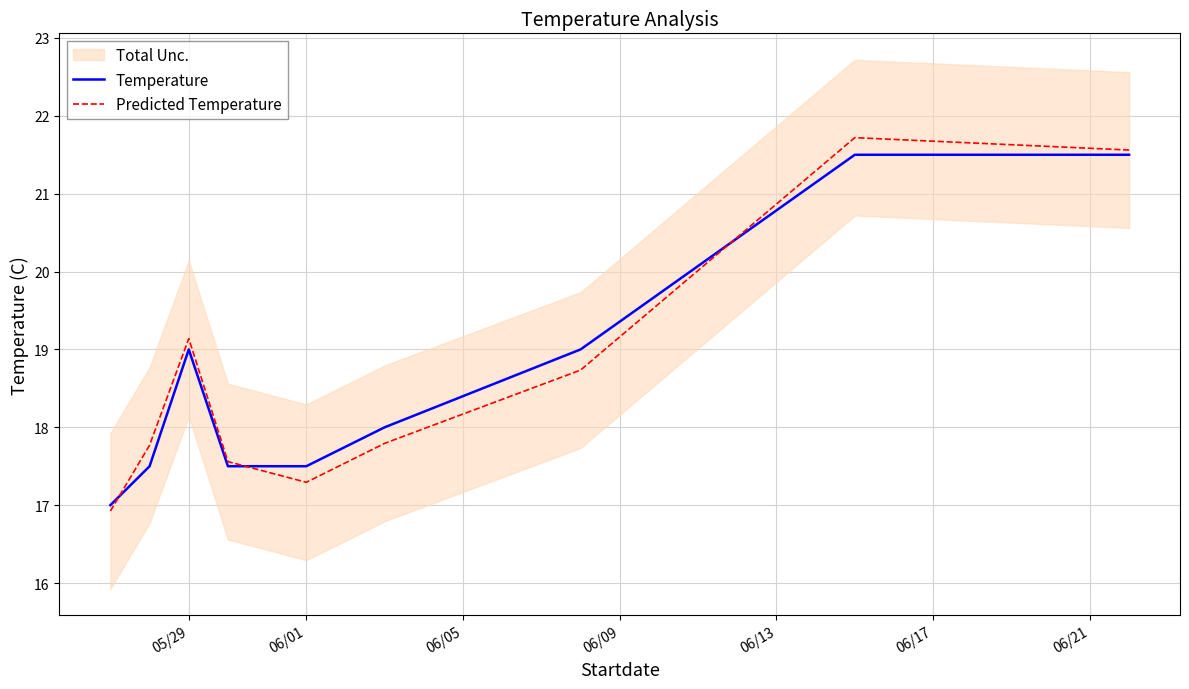

True or false: Predicted Temperature has more than 2 interior local peaks.

False